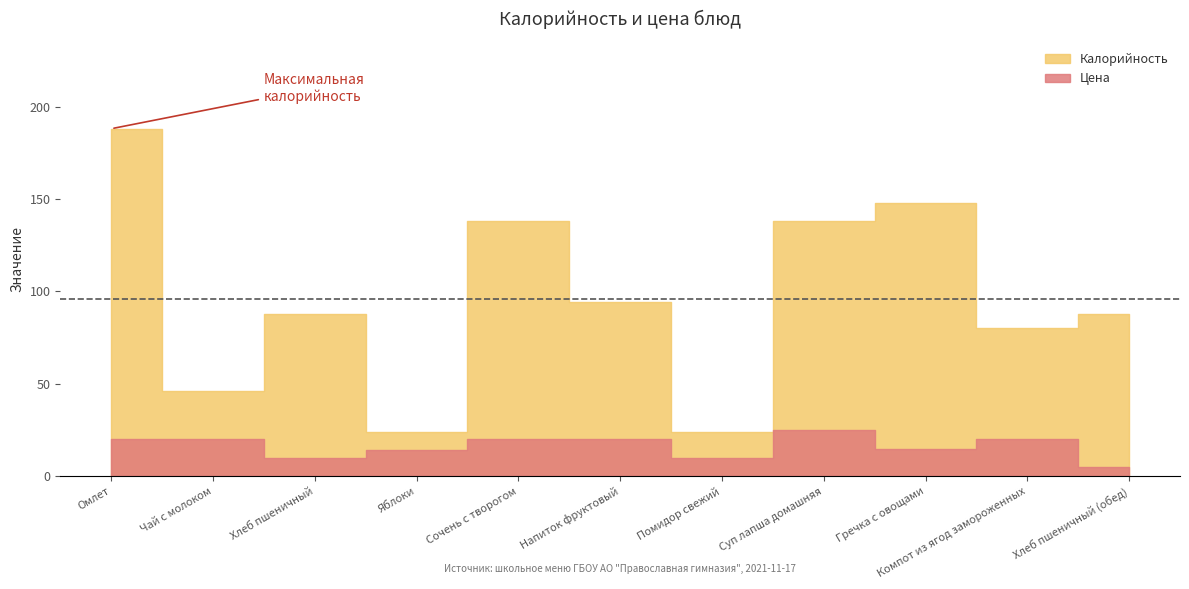

Which has a higher value, Напиток фруктовый or Сочень с творогом?

Сочень с творогом